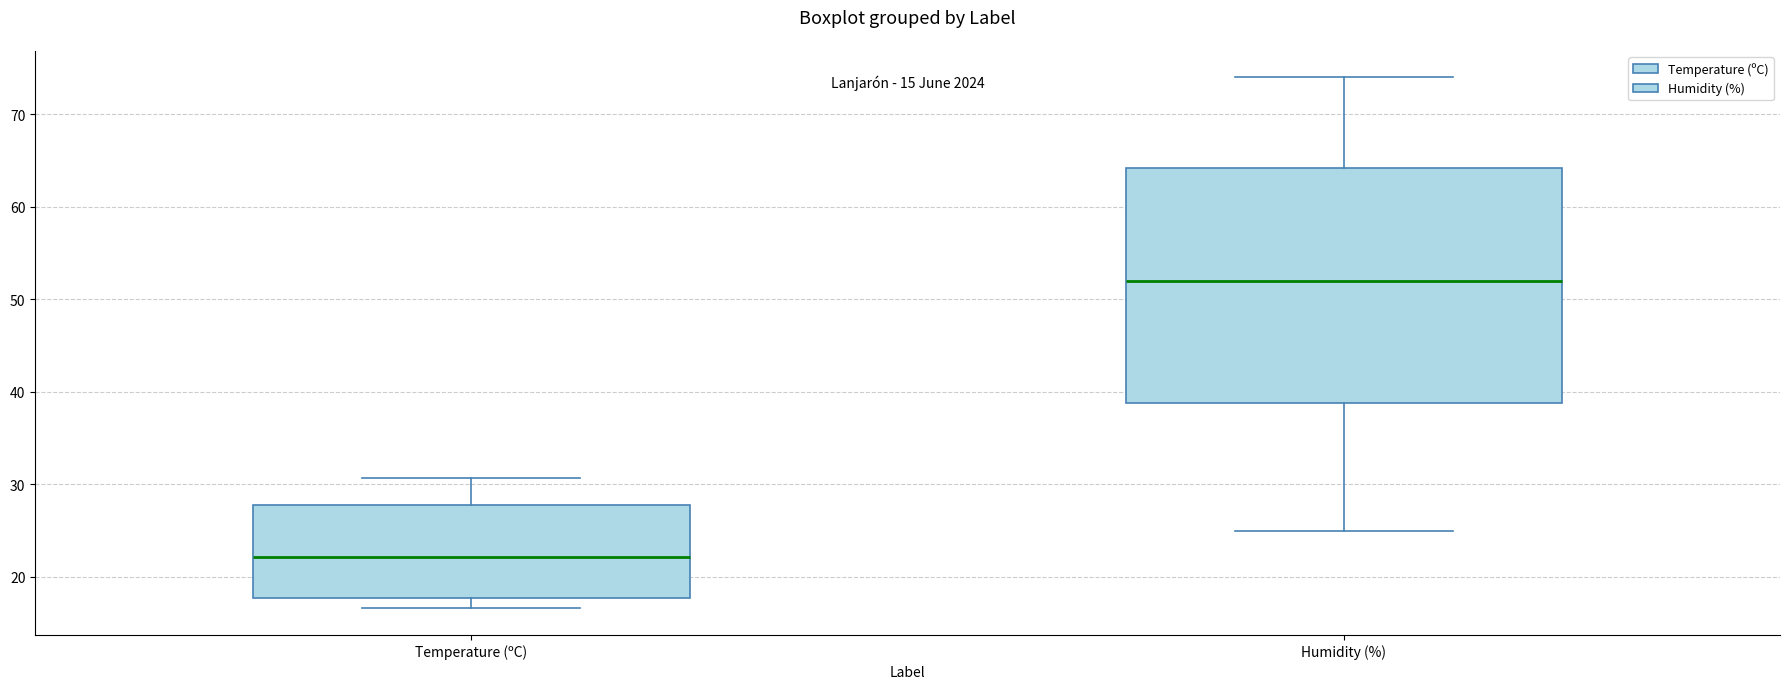

Which box has the lowest median line?

Temperature (ºC)